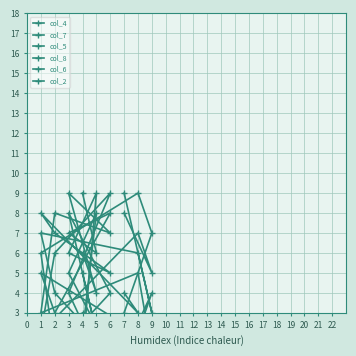

True or false: col_8 has more than 2 interior local peaks.

True